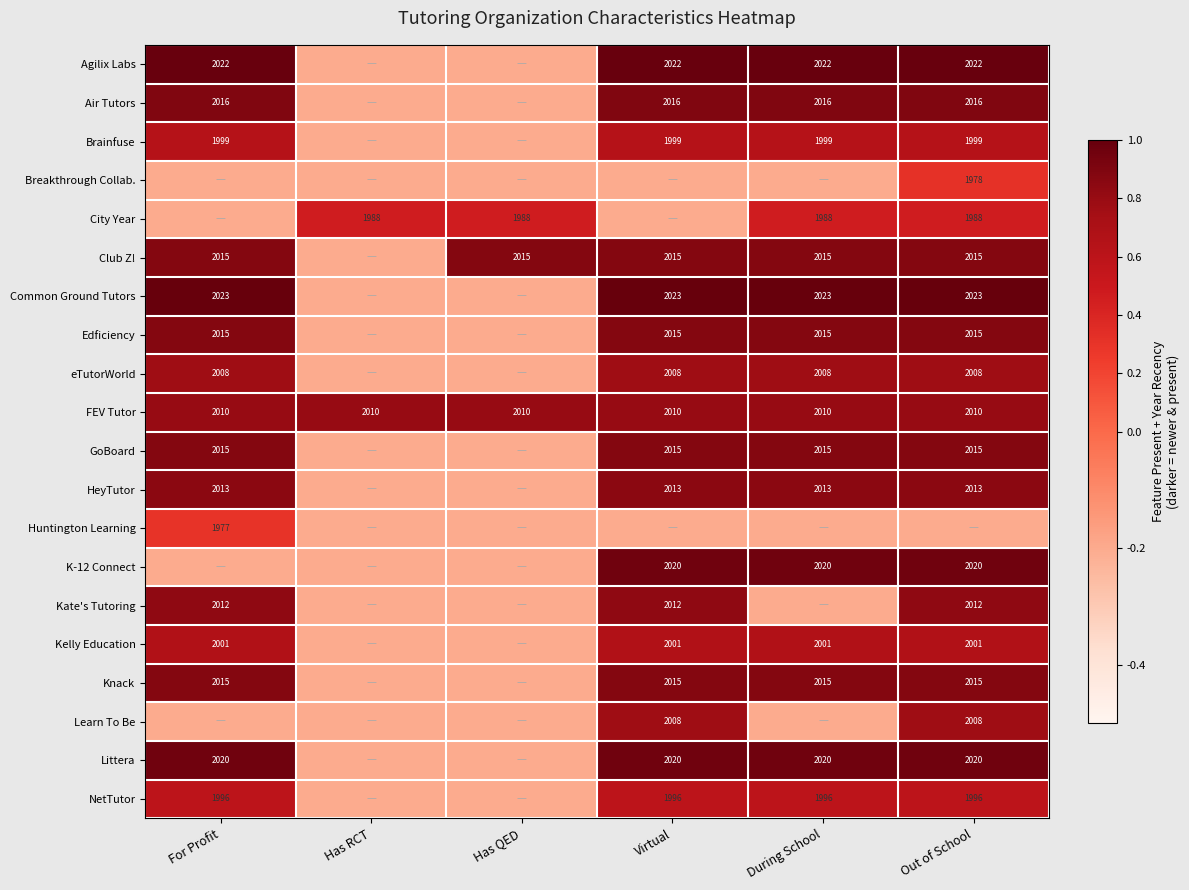

At how many categories does at least one series exceed 0?

6